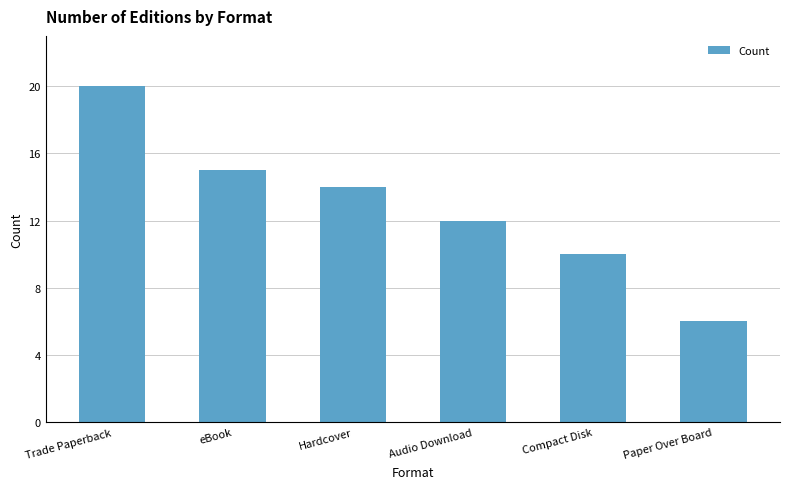

Which label corresponds to the largest value in the chart?

Trade Paperback